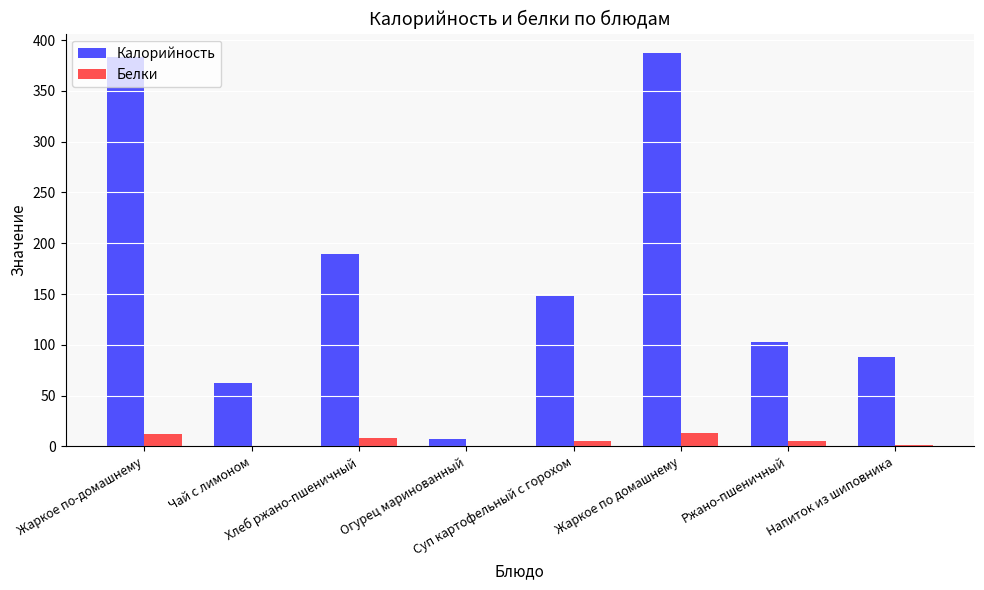

What is the sum of all Калорийность values?

1367